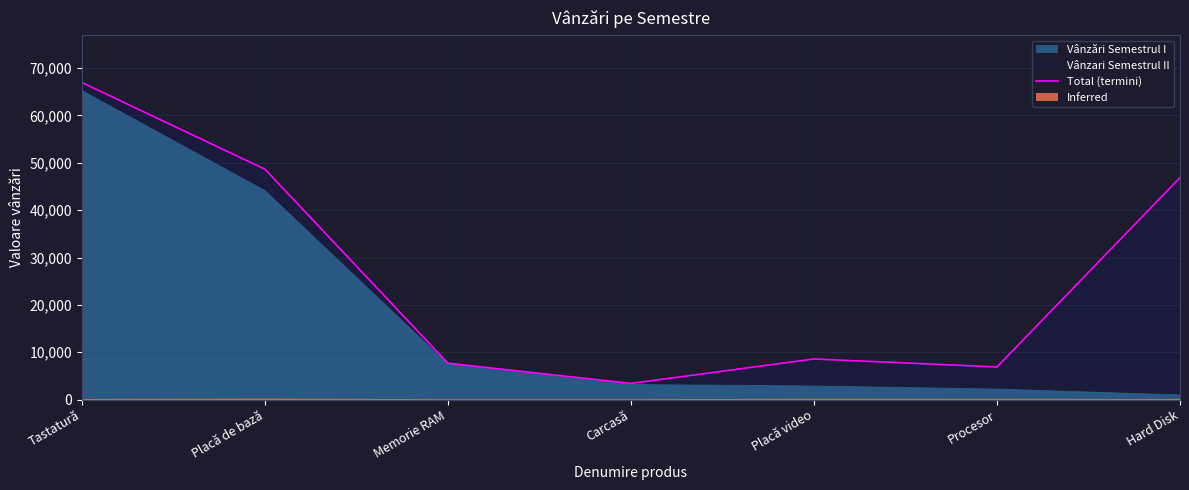

Rank the categories by value from lowest to highest.

Carcasă, Procesor, Memorie RAM, Placă video, Hard Disk, Placă de bază, Tastatură